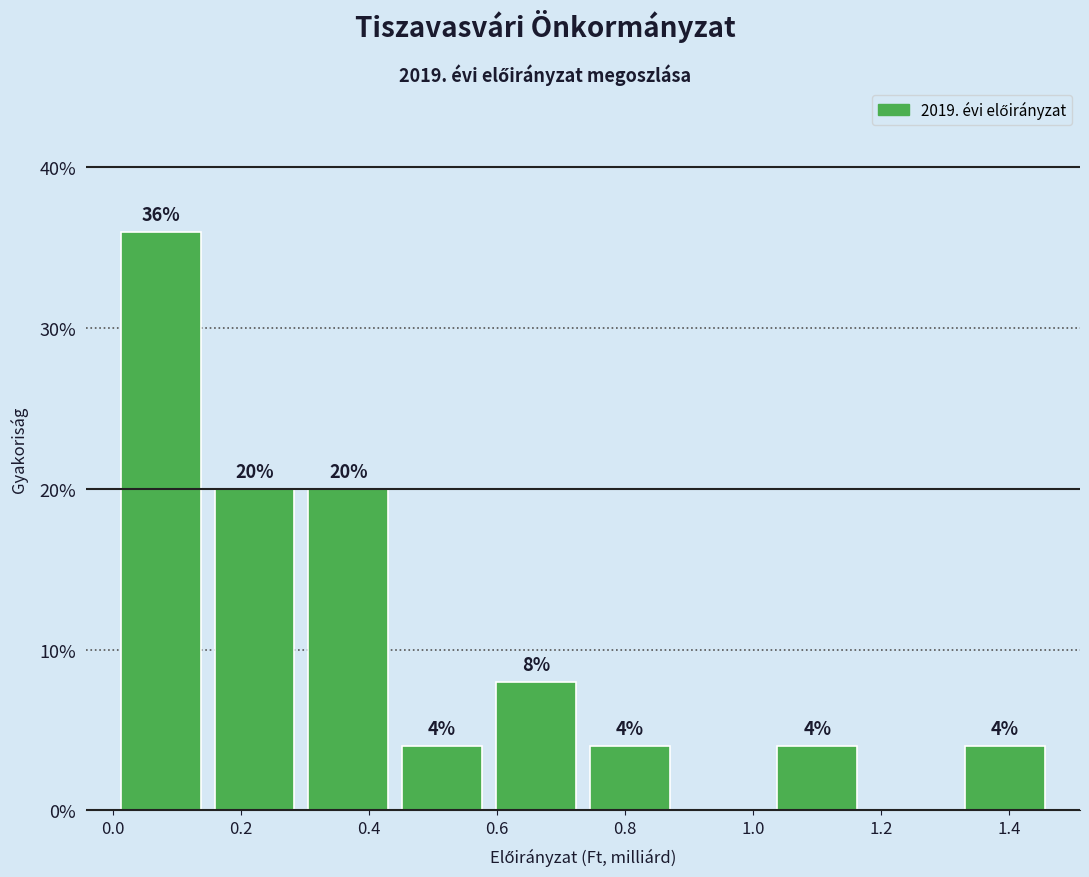

Over which range of the x-axis is the bar tallest?

0.00 to 0.14